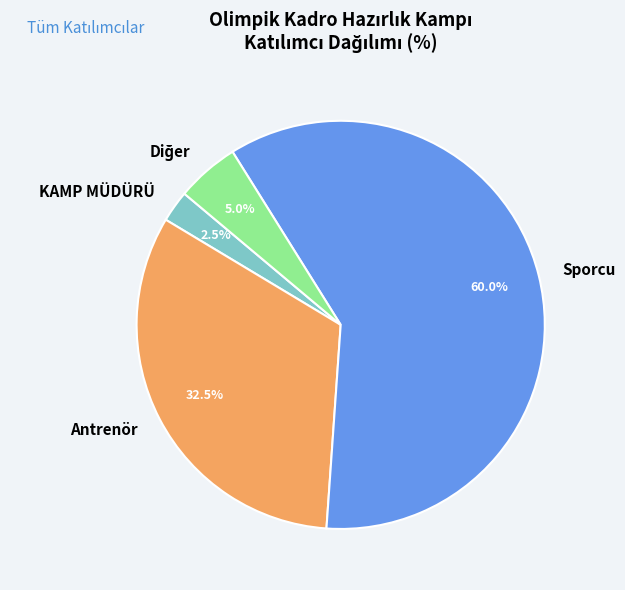

Is there any slice that represents more than half of the pie?

Yes